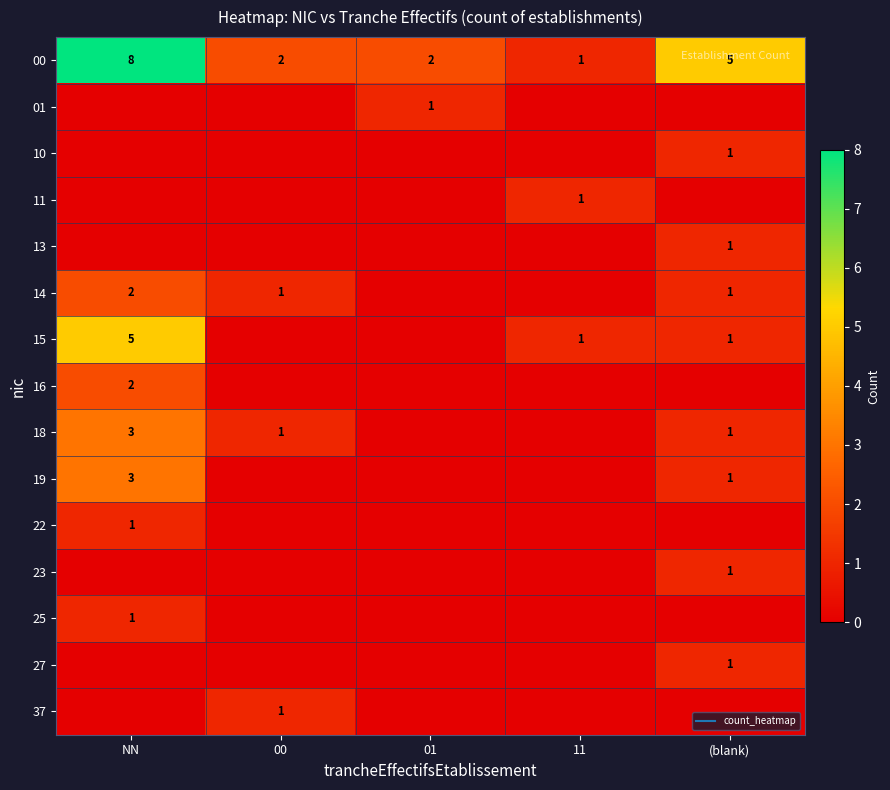

Rank the categories by 00 value from lowest to highest.

11, 00, 01, (blank), NN